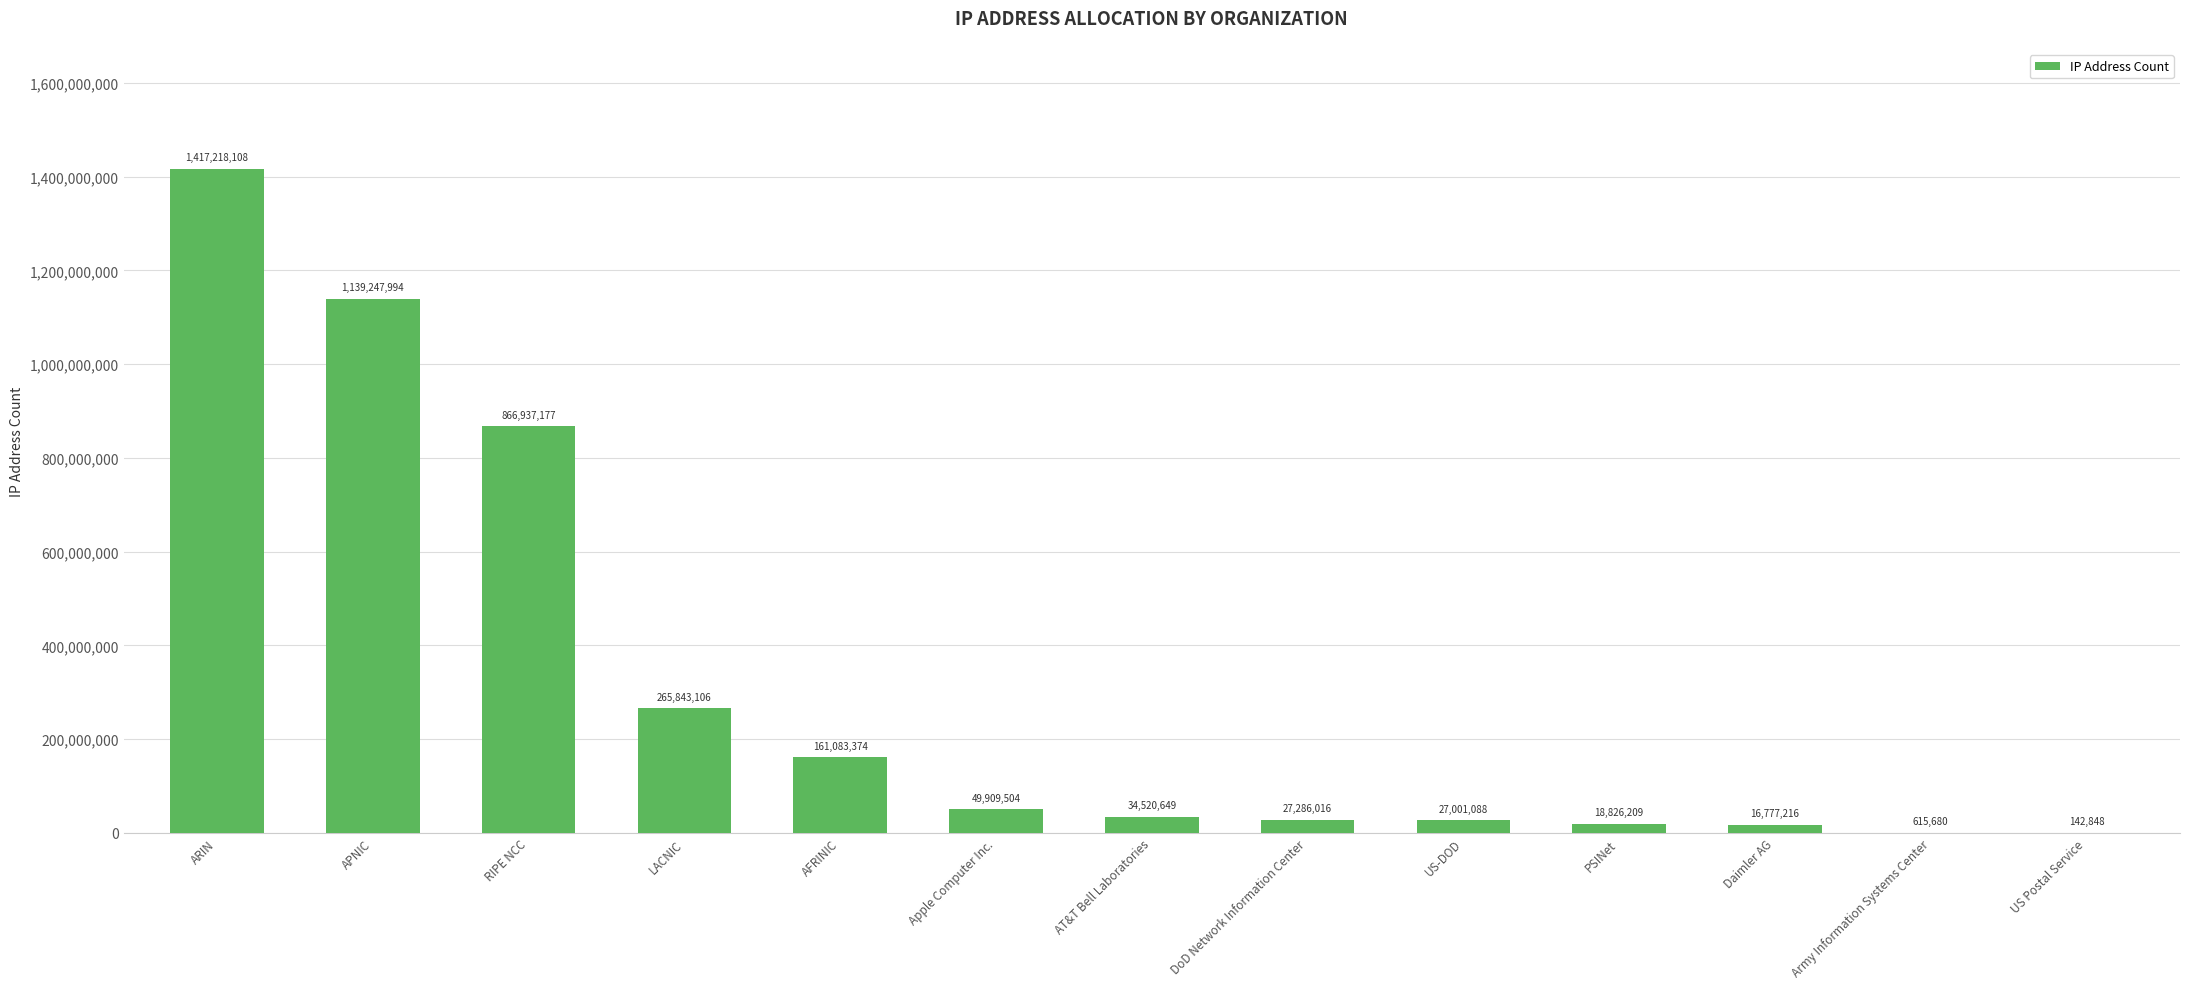

At which category does the chart reach its peak across all series?

ARIN